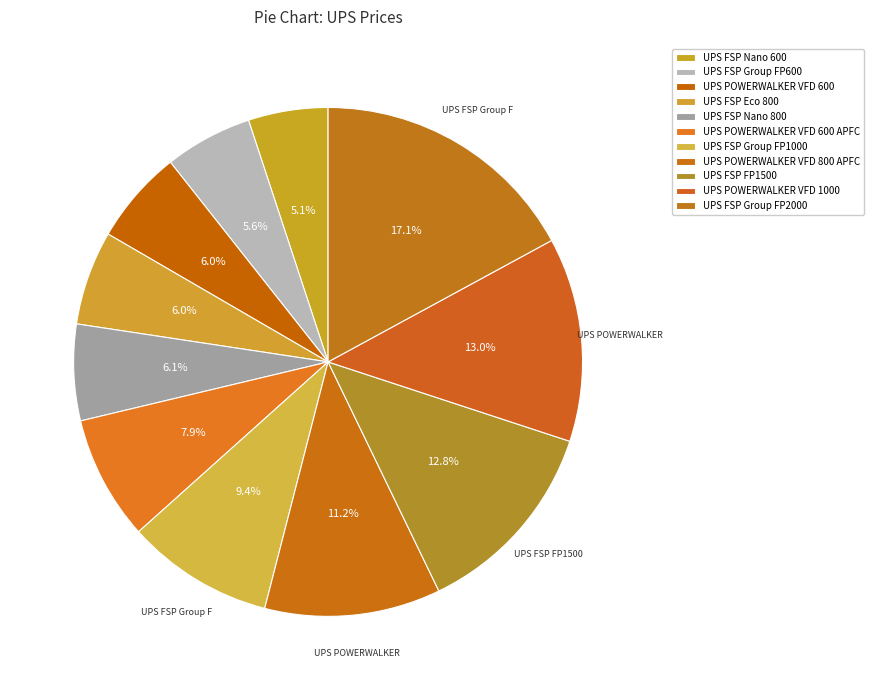

The UPS FSP Group FP600 slice represents 1% of the pie. True or false?

False